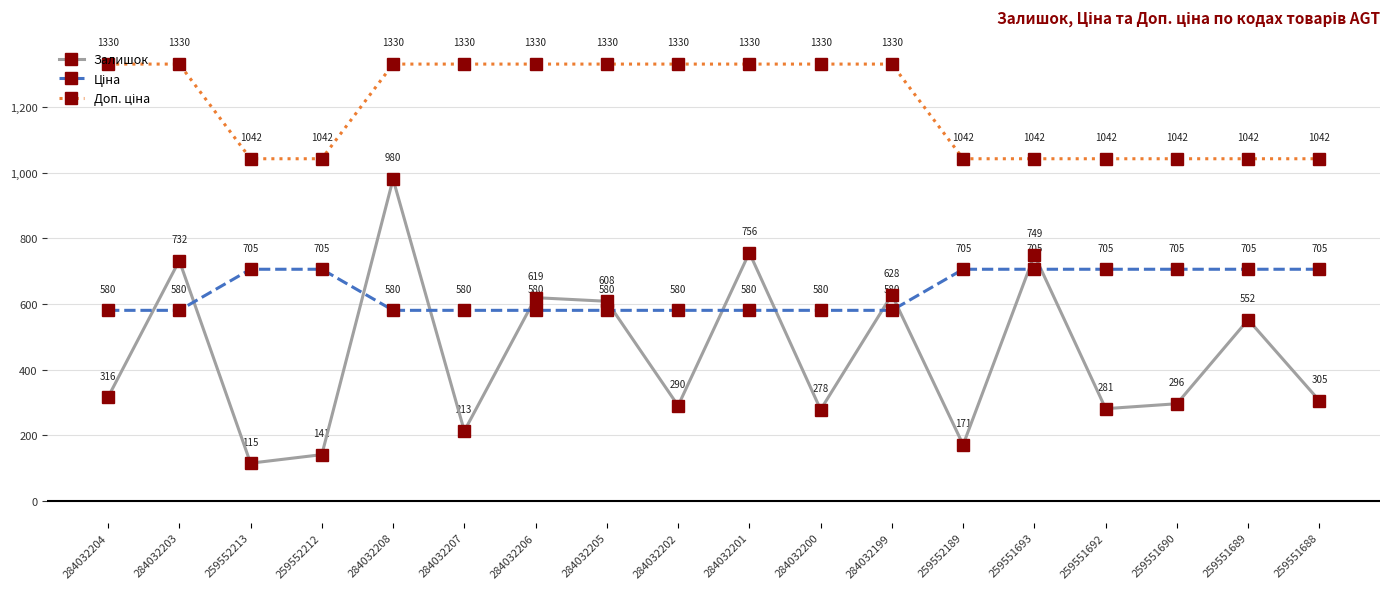

What is the average value of the Залишок series?

446.1